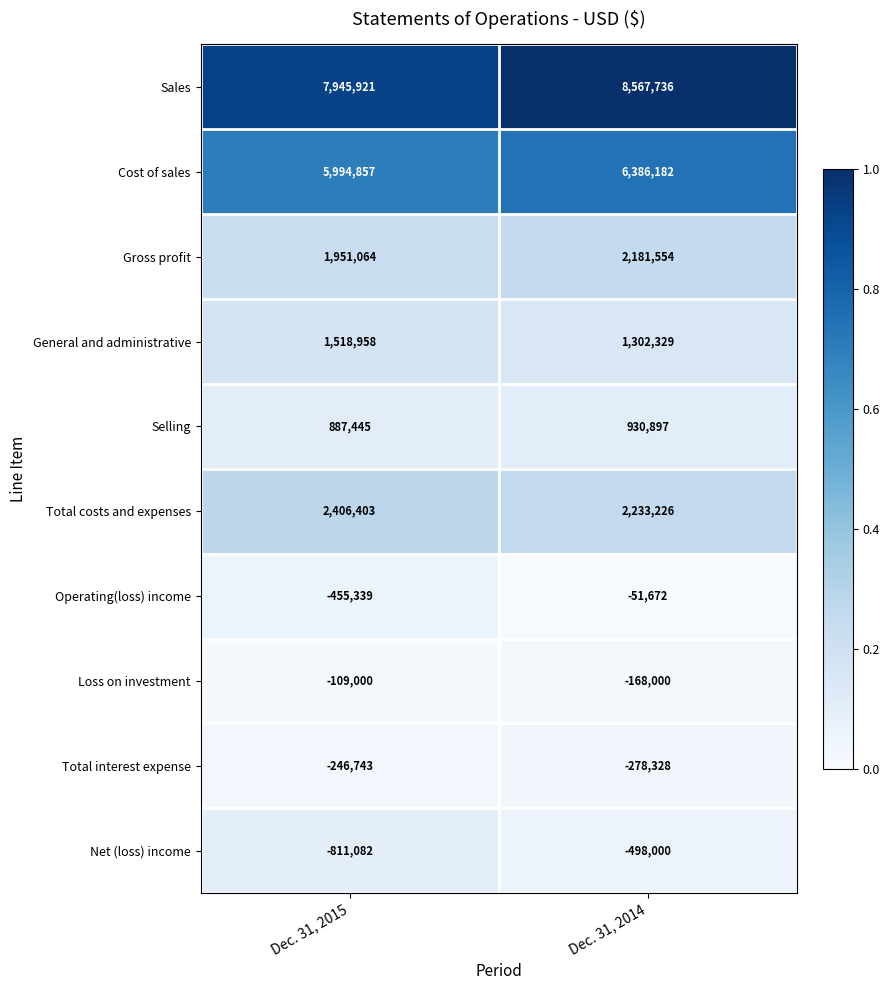

Reading right to left, extract all data points from this chart.

Sales: Dec. 31, 2014=8567736	Dec. 31, 2015=7945921
Cost of sales: Dec. 31, 2014=6386182	Dec. 31, 2015=5994857
Gross profit: Dec. 31, 2014=2181554	Dec. 31, 2015=1951064
General and administrative: Dec. 31, 2014=1302329	Dec. 31, 2015=1518958
Selling: Dec. 31, 2014=930897	Dec. 31, 2015=887445
Total costs and expenses: Dec. 31, 2014=2233226	Dec. 31, 2015=2406403
Operating(loss) income: Dec. 31, 2014=-51672	Dec. 31, 2015=-455339
Loss on investment: Dec. 31, 2014=-168000	Dec. 31, 2015=-109000
Total interest expense: Dec. 31, 2014=-278328	Dec. 31, 2015=-246743
Net (loss) income: Dec. 31, 2014=-498000	Dec. 31, 2015=-811082